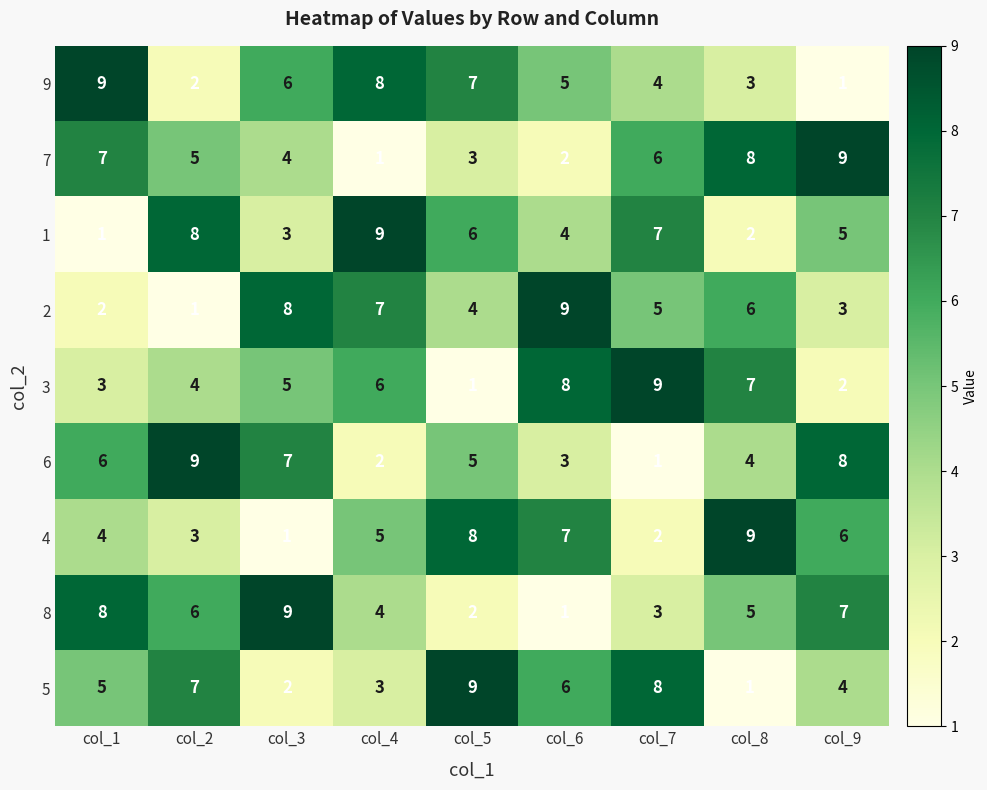

Rank the series at col_6 from lowest to highest value.

8, 7, 6, 1, 9, 5, 4, 3, 2